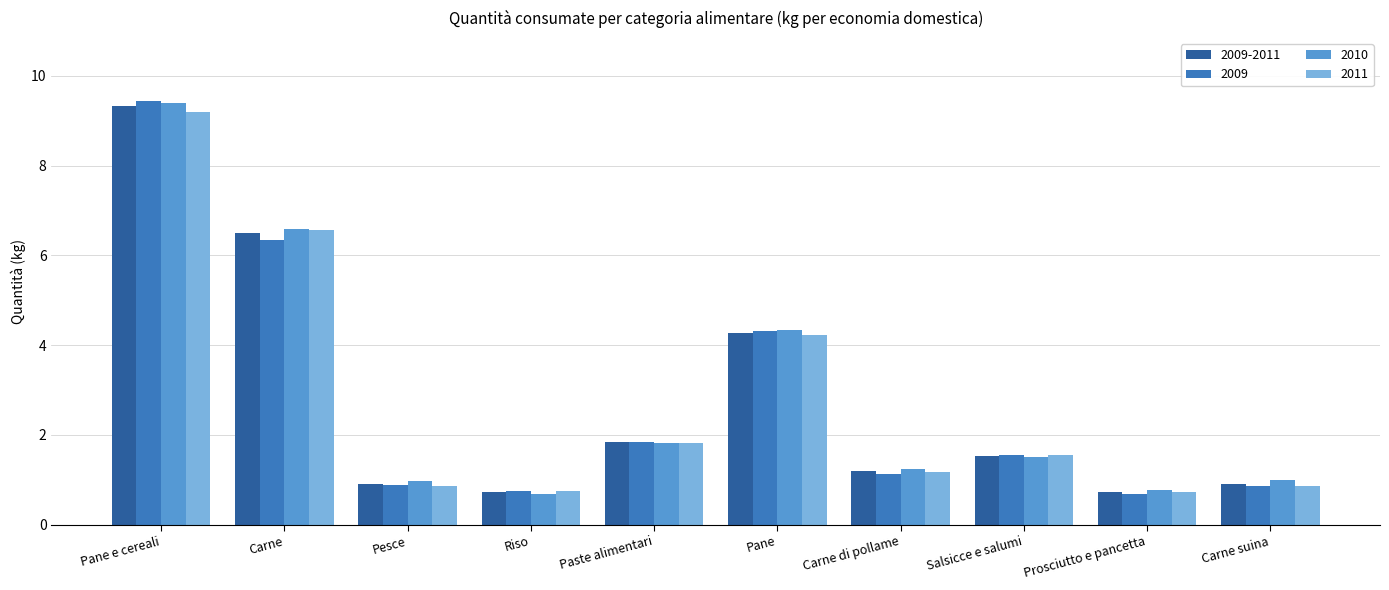

What is the value of the 2009 bar at the 9th from the left?

0.7